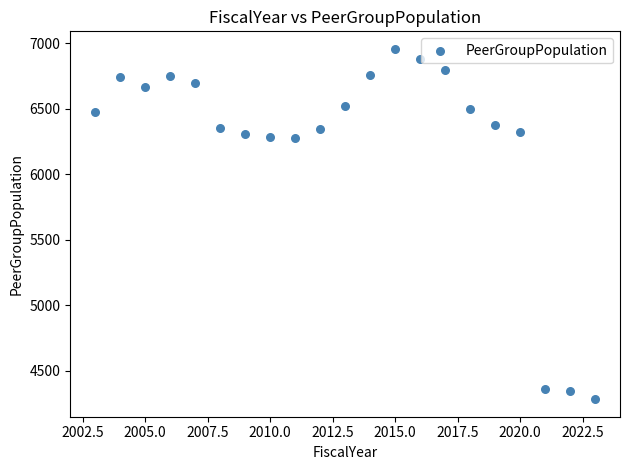

What is the range of Y values (max minus min)?

2675